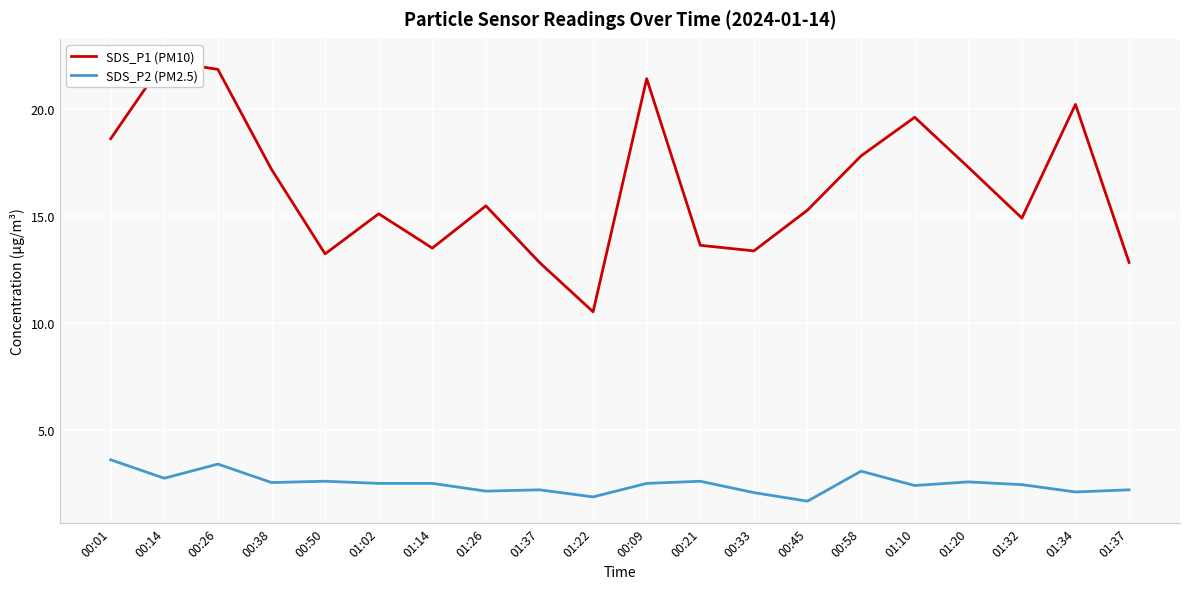

What is the label of the 12th point from the right?

01:37